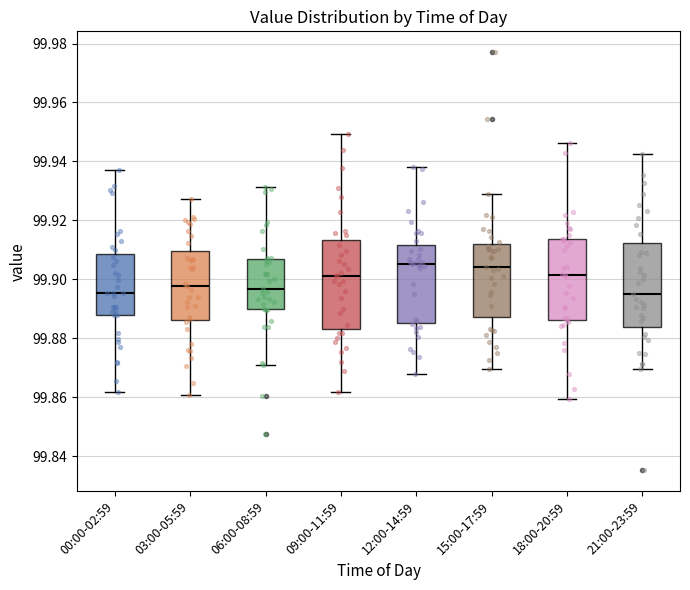

Where is the lower edge of the box for 15:00-17:59 on the y-axis? The values are not printed on the chart, so give them approximately, as read against the axis.

99.888